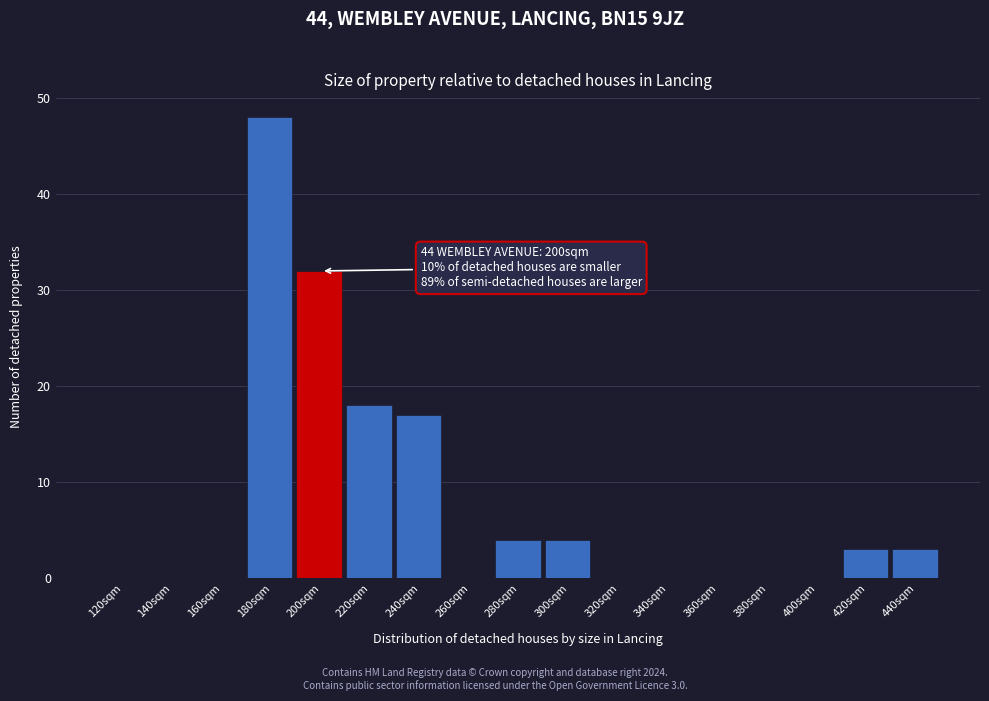

Reading right to left, extract all data points from this chart.

440sqm=3	420sqm=3	400sqm=0	380sqm=0	360sqm=0	340sqm=0	320sqm=0	300sqm=4	280sqm=4	260sqm=0	240sqm=17	220sqm=18	200sqm=32	180sqm=48	160sqm=0	140sqm=0	120sqm=0